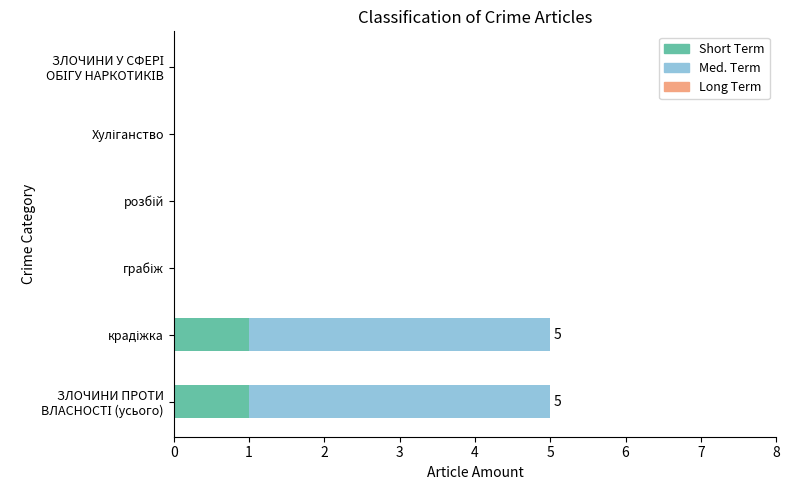

How many series are shown in this chart?

2